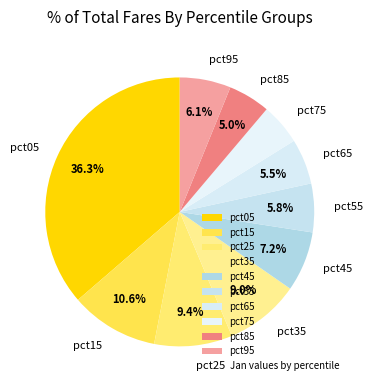

To the nearest percent, what portion does pct85 represent?

5%